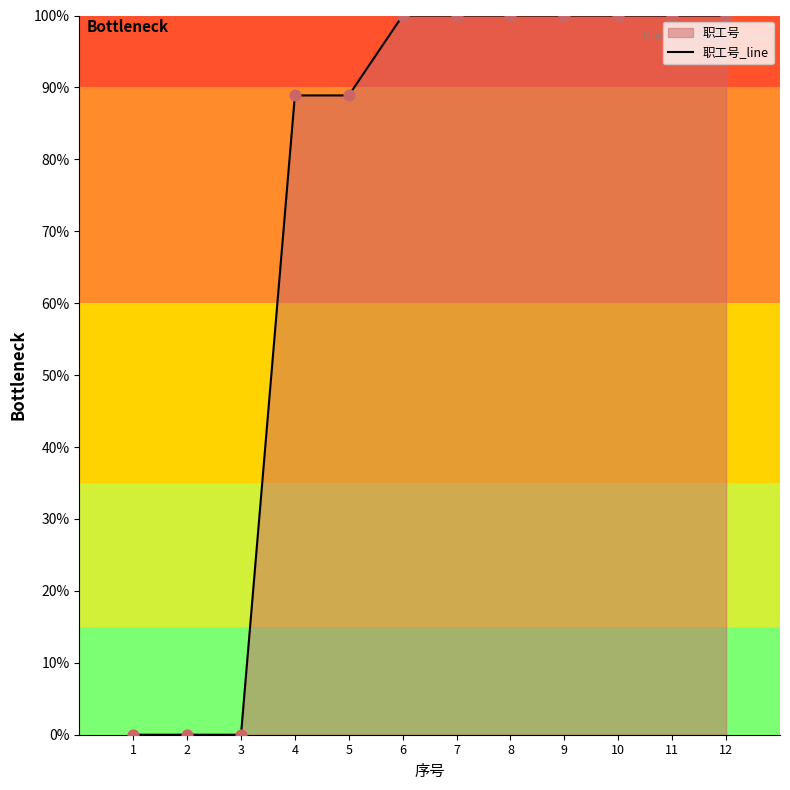

Which has a higher value, 10 or 6?

10